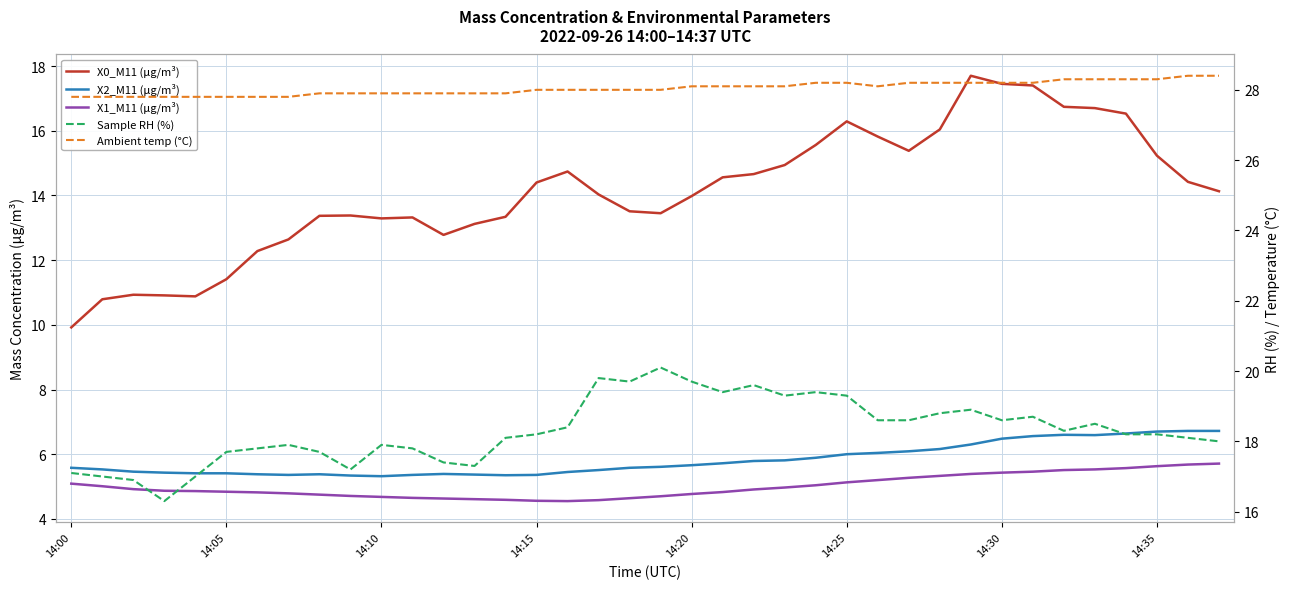

What are all the series names shown in the legend?

X0_M11 (μg/m³), X2_M11 (μg/m³), X1_M11 (μg/m³), Sample RH (%), Ambient temp (°C)